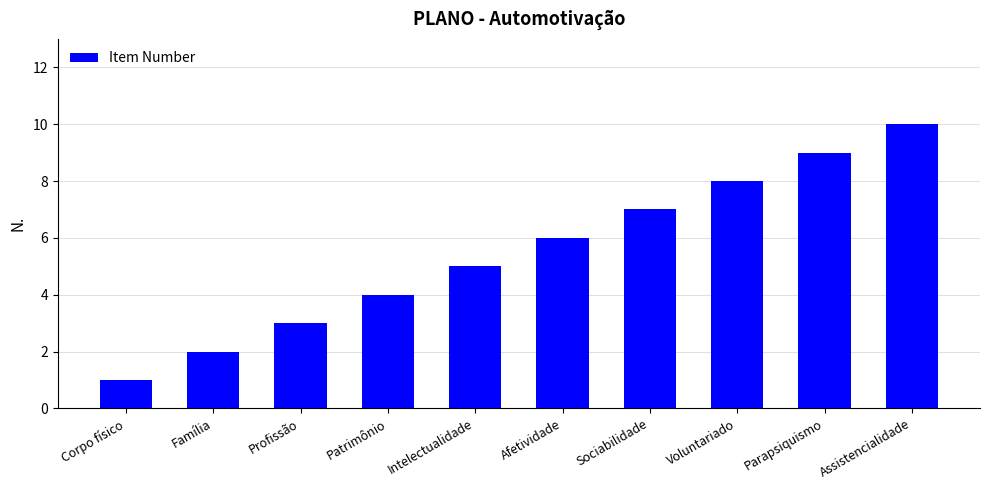

What is the difference between the values at Corpo físico and Sociabilidade?

6